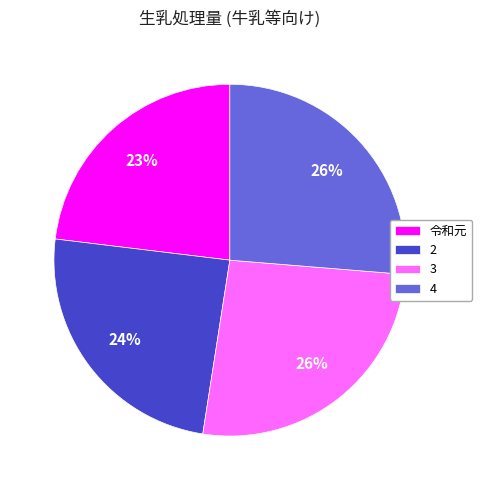

How many segments does this pie chart have?

4